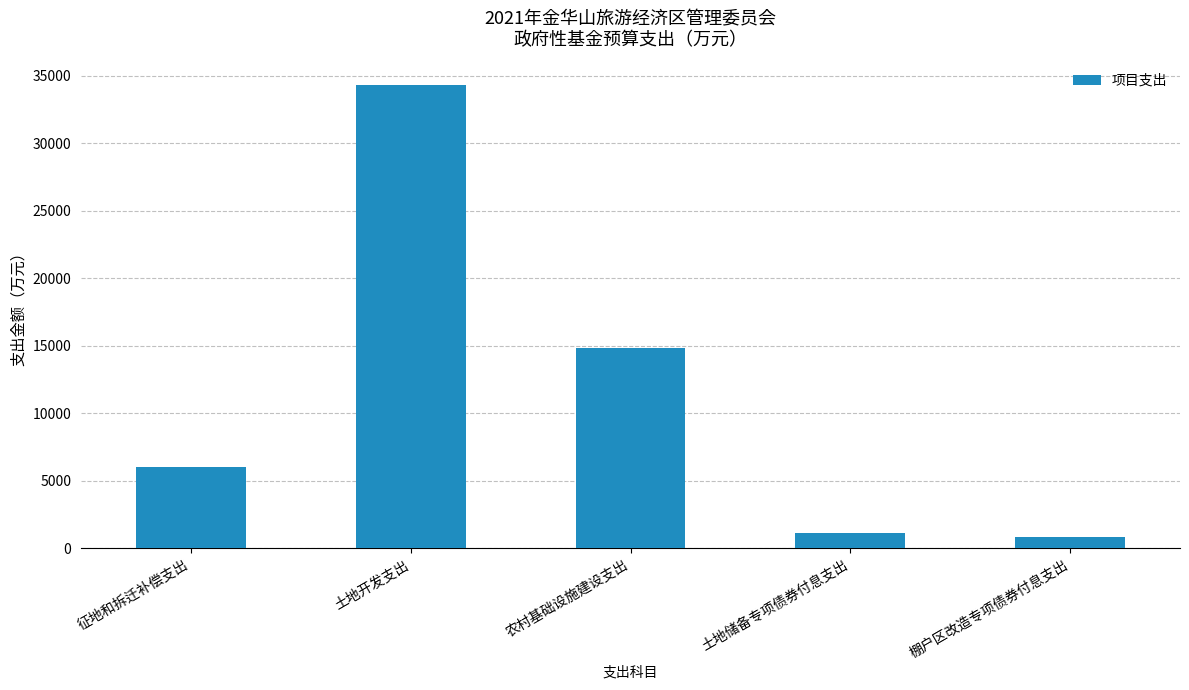

List the labels in order of value, largest first.

土地开发支出, 农村基础设施建设支出, 征地和拆迁补偿支出, 土地储备专项债券付息支出, 棚户区改造专项债券付息支出